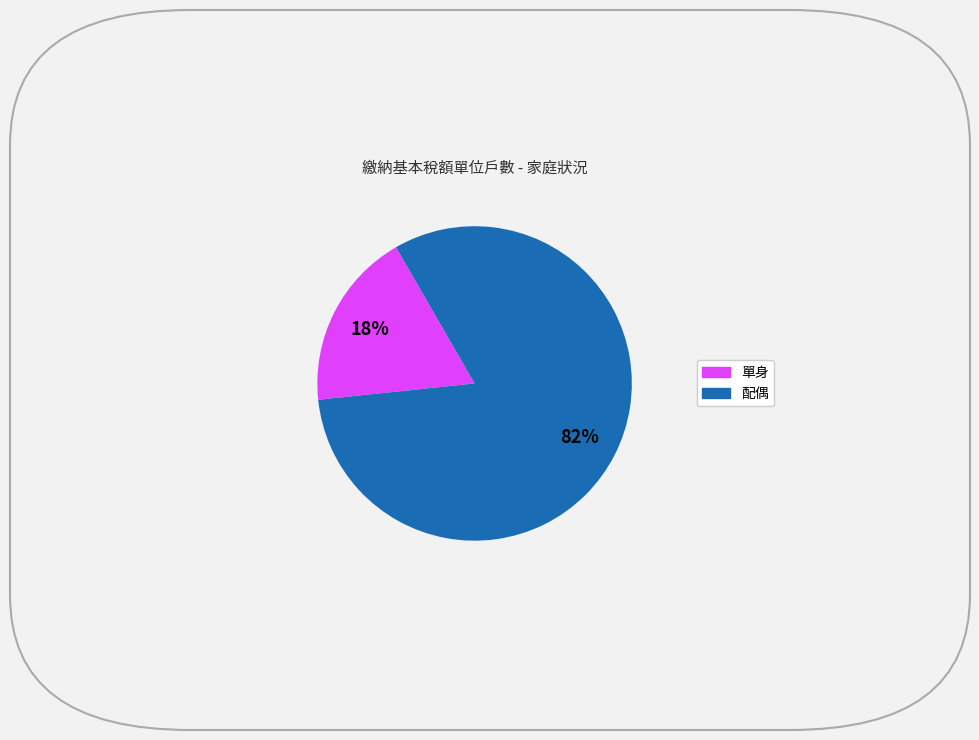

Is there any slice that represents more than half of the pie?

Yes